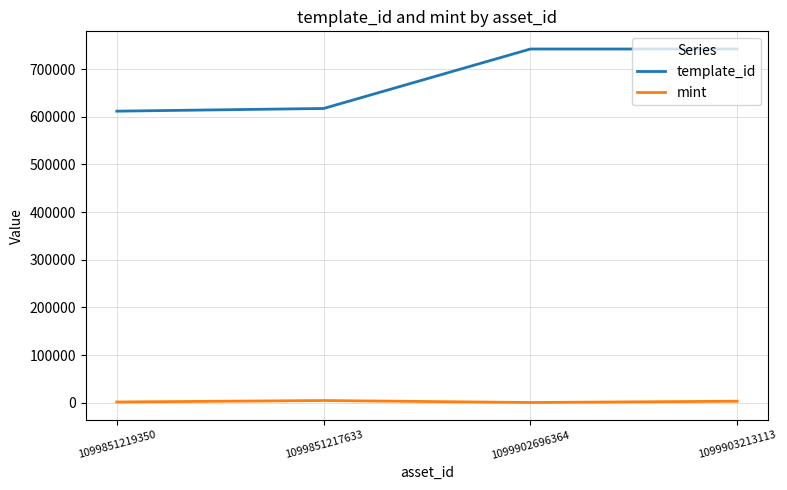

Which series has the largest range (max minus min)?

template_id